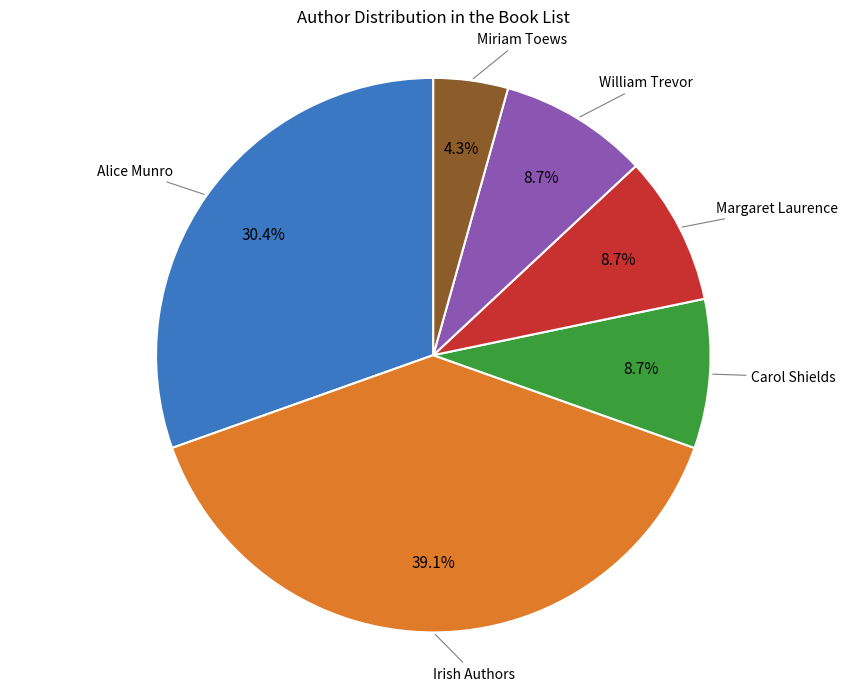

Is there any slice that represents more than half of the pie?

No